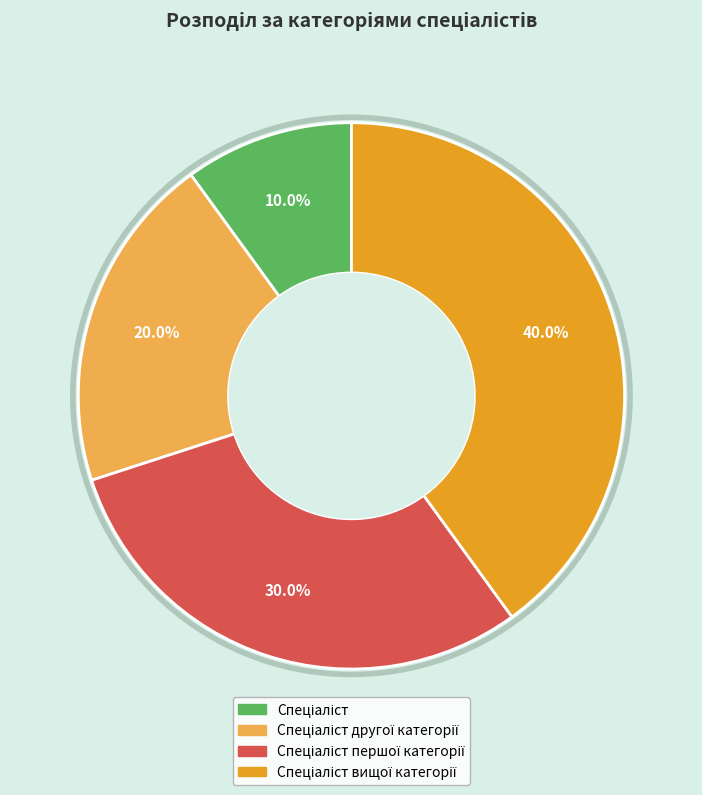

Is there a majority slice in this chart?

No